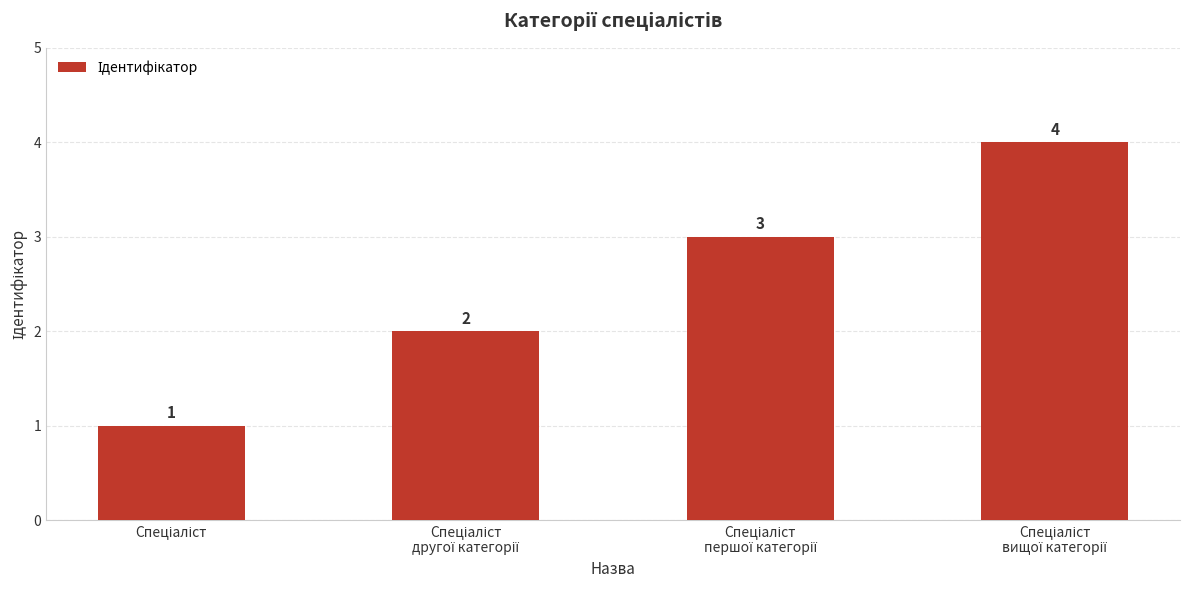

How many distinct data groups are displayed?

1